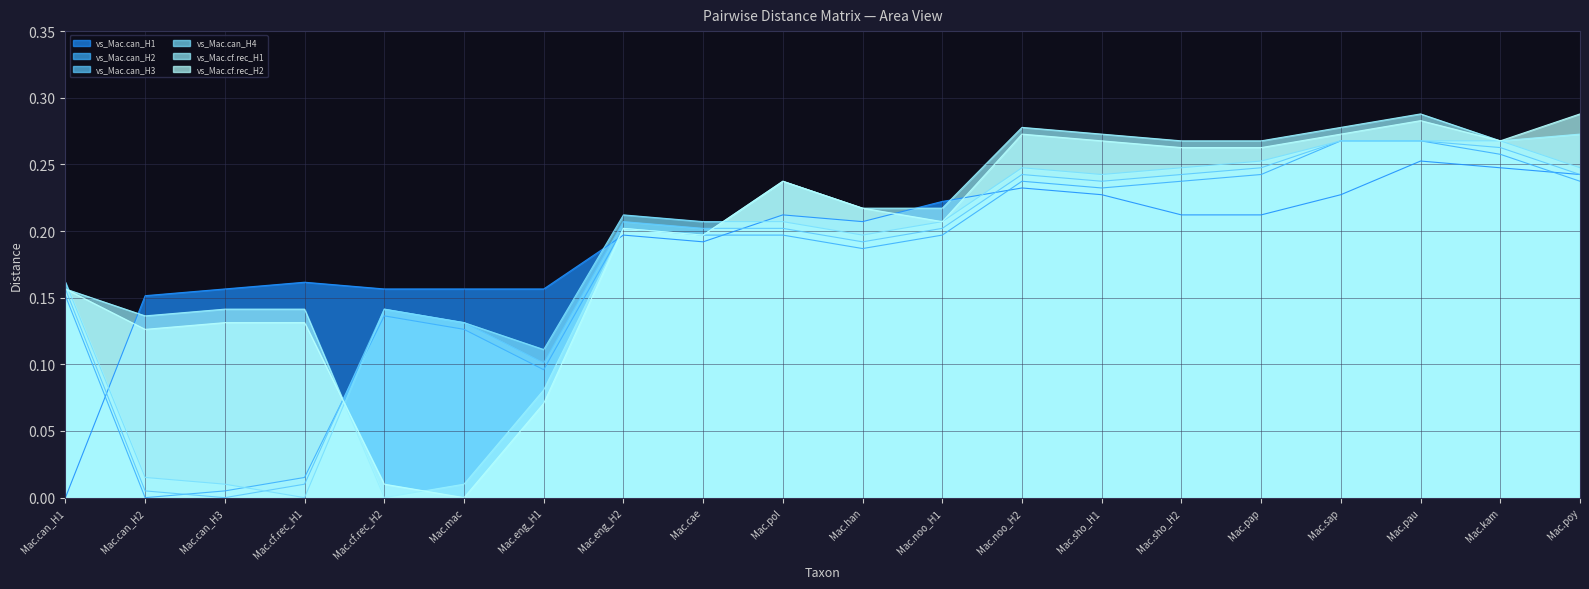

Rank the categories by vs_Mac.cf.rec_H1 value from highest to lowest.

Mac.pau, Mac.noo_H2, Mac.sap, Mac.sho_H1, Mac.poy, Mac.sho_H2, Mac.pap, Mac.kam, Mac.pol, Mac.han, Mac.noo_H1, Mac.eng_H2, Mac.cae, Mac.can_H1, Mac.can_H3, Mac.cf.rec_H1, Mac.can_H2, Mac.eng_H1, Mac.mac, Mac.cf.rec_H2